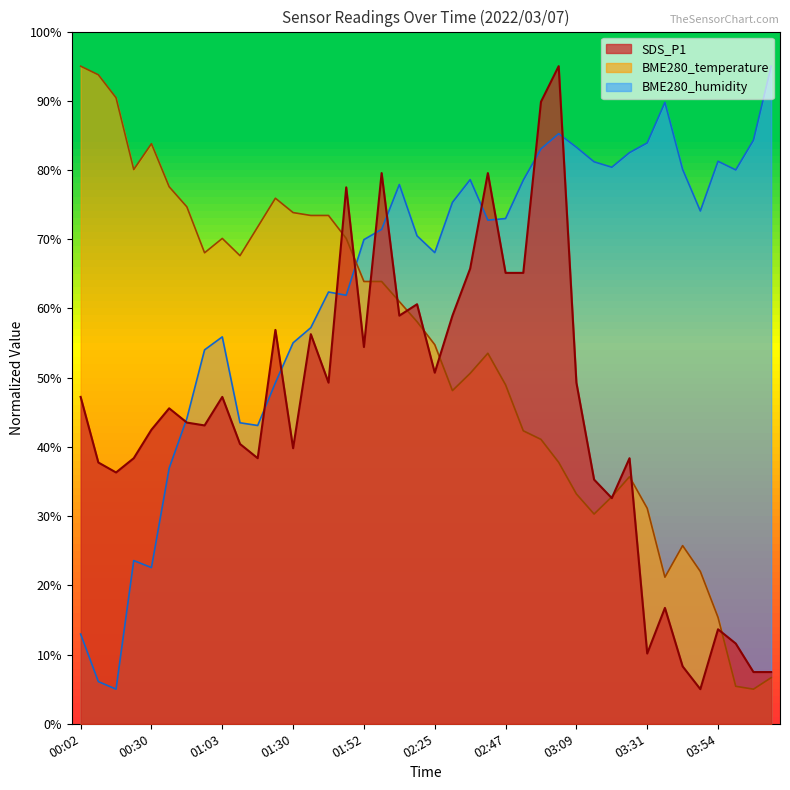

Rank the series by their average value, from lowest to highest.

SDS_P1, BME280_temperature, BME280_humidity